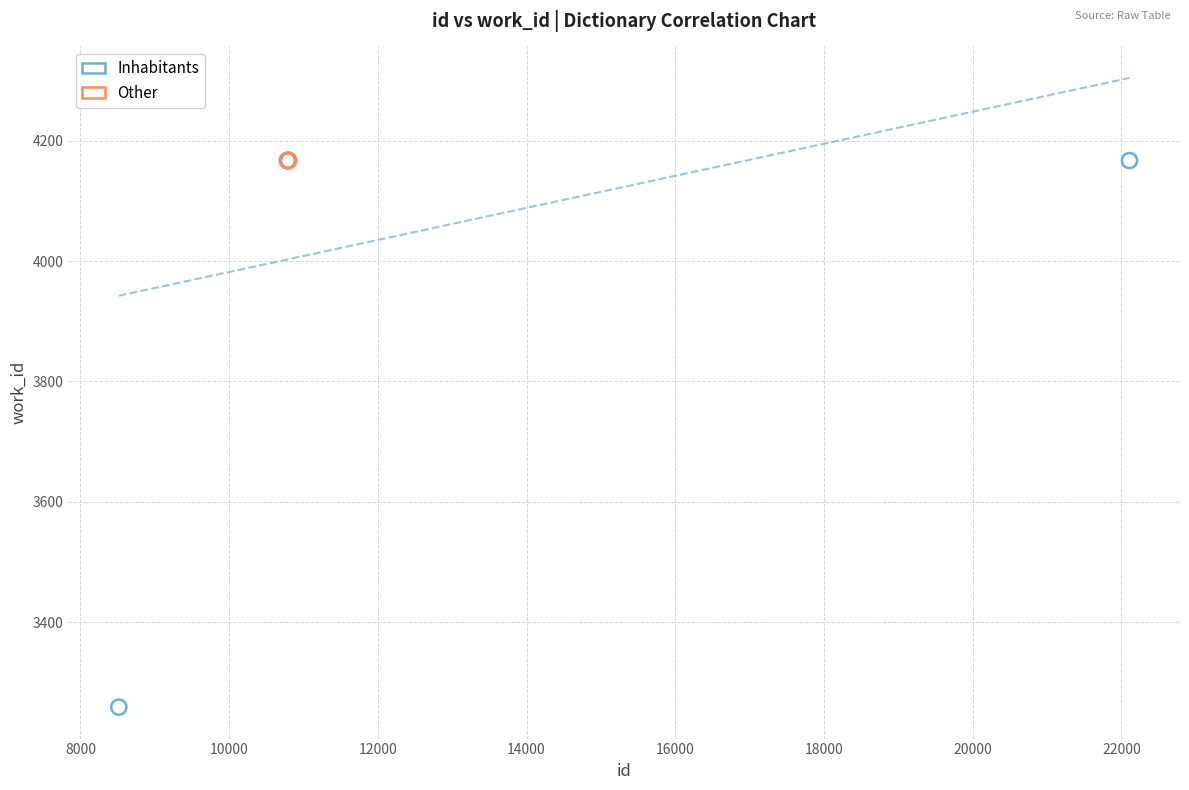

Which series contains the lowest Y value?

Inhabitants